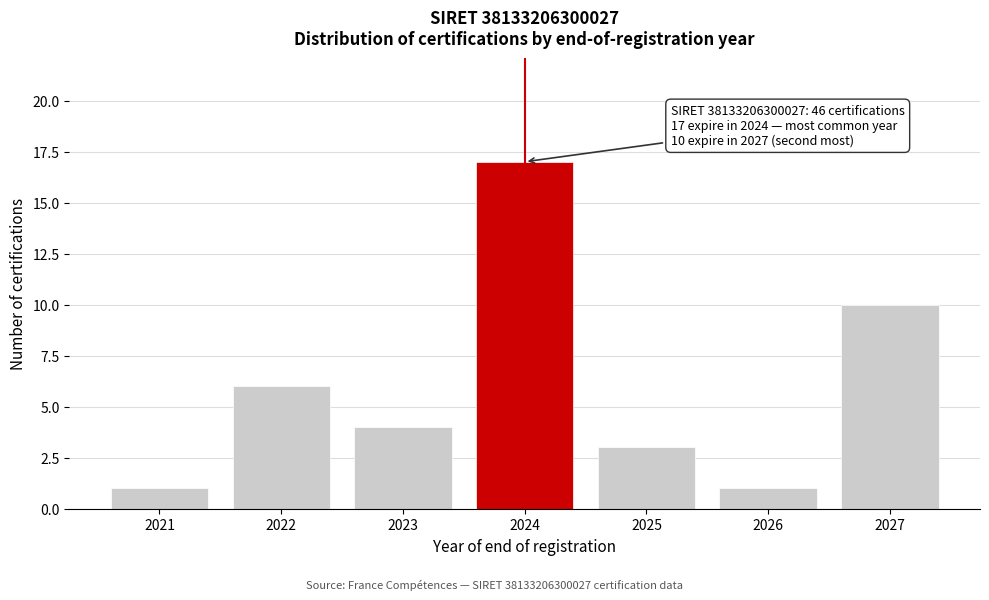

Reading left to right, list all the values displayed in this chart.

2021=1	2022=6	2023=4	2024=17	2025=3	2026=1	2027=10